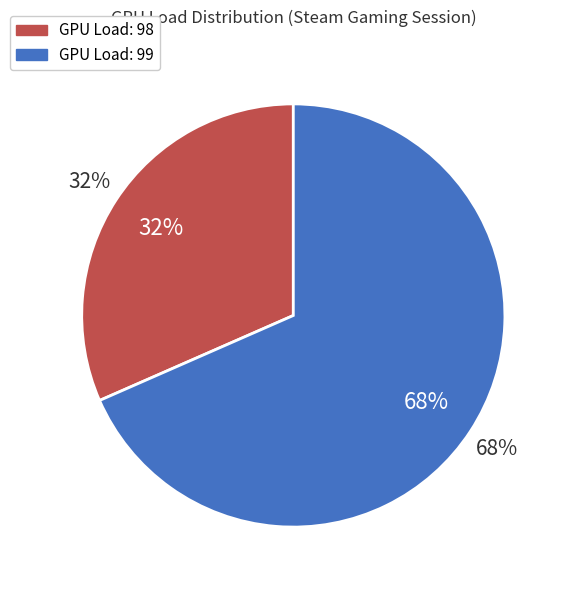

Rank the categories by value from highest to lowest.

99% GPU Load, 98% GPU Load